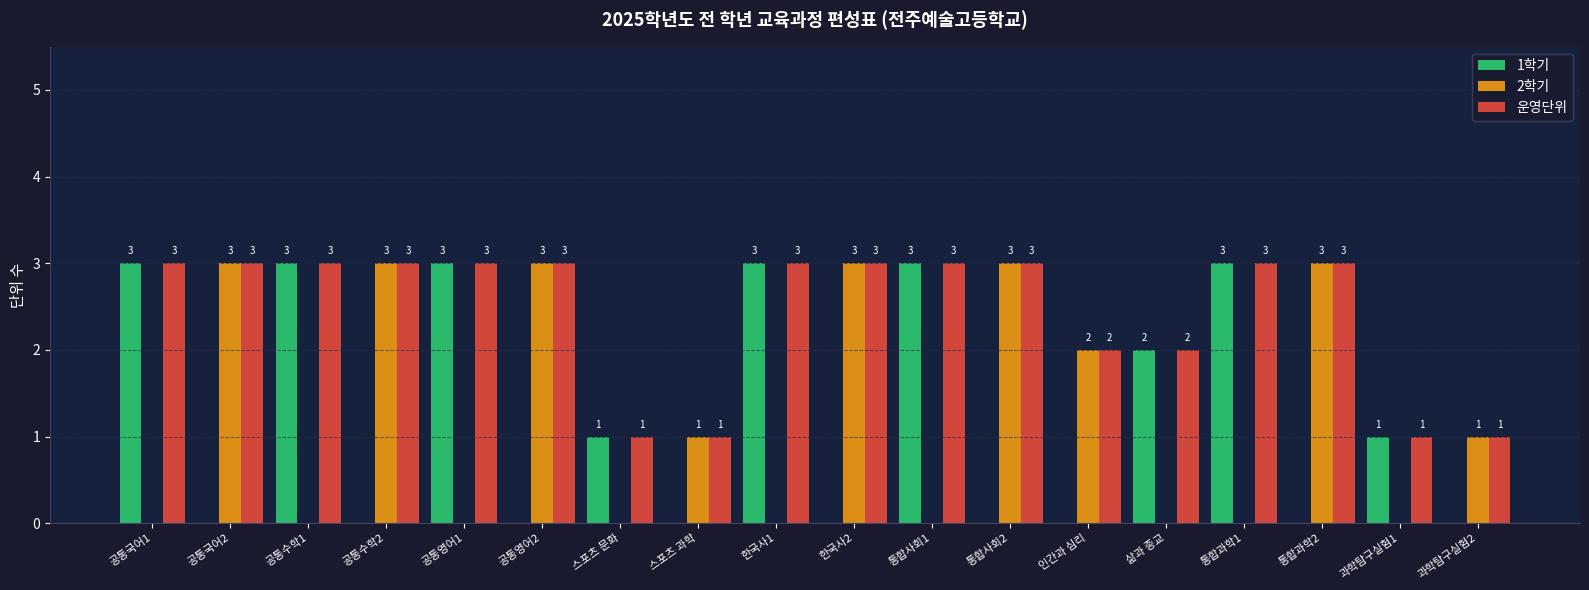

Reading right to left, list all the values displayed in this chart.

1학기: 과학탐구실험2=0	과학탐구실험1=1	통합과학2=0	통합과학1=3	삶과 종교=2	인간과 심리=0	통합사회2=0	통합사회1=3	한국사2=0	한국사1=3	스포츠 과학=0	스포츠 문화=1	공통영어2=0	공통영어1=3	공통수학2=0	공통수학1=3	공통국어2=0	공통국어1=3
2학기: 과학탐구실험2=1	과학탐구실험1=0	통합과학2=3	통합과학1=0	삶과 종교=0	인간과 심리=2	통합사회2=3	통합사회1=0	한국사2=3	한국사1=0	스포츠 과학=1	스포츠 문화=0	공통영어2=3	공통영어1=0	공통수학2=3	공통수학1=0	공통국어2=3	공통국어1=0
운영단위: 과학탐구실험2=1	과학탐구실험1=1	통합과학2=3	통합과학1=3	삶과 종교=2	인간과 심리=2	통합사회2=3	통합사회1=3	한국사2=3	한국사1=3	스포츠 과학=1	스포츠 문화=1	공통영어2=3	공통영어1=3	공통수학2=3	공통수학1=3	공통국어2=3	공통국어1=3